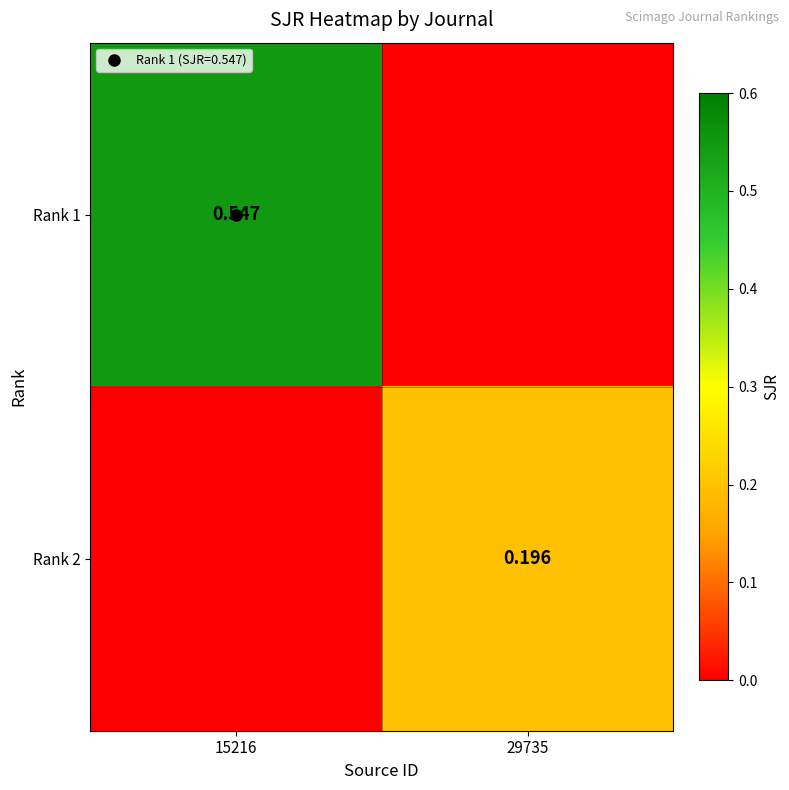

Between 29735 and 15216, which is larger?

15216